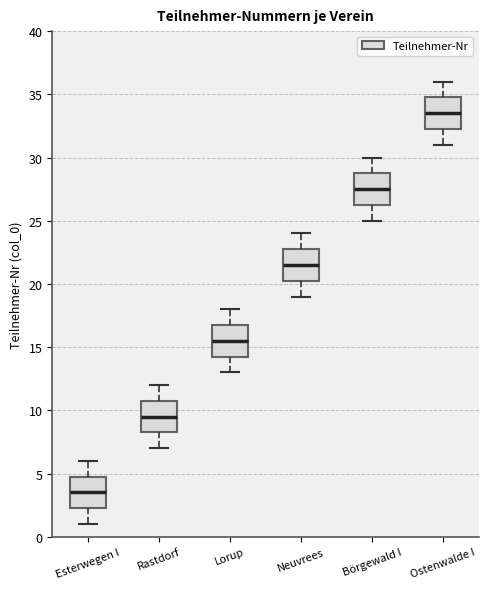

Reading left to right, read every box against the y-axis: the position of its median line, the range the box covers, and the ends of its whiskers. The values are not printed on the chart, so give them approximately, as read against the axis.

Esterwegen I: median 3.5, box 2.5 to 5.0, whiskers 1.0 to 6.0
Rastdorf: median 9.5, box 8.5 to 11.0, whiskers 7.0 to 12.0
Lorup: median 15.5, box 14.5 to 17.0, whiskers 13.0 to 18.0
Neuvrees: median 21.5, box 20.5 to 23.0, whiskers 19.0 to 24.0
Börgewald I: median 27.5, box 26.5 to 29.0, whiskers 25.0 to 30.0
Ostenwalde I: median 33.5, box 32.5 to 35.0, whiskers 31.0 to 36.0